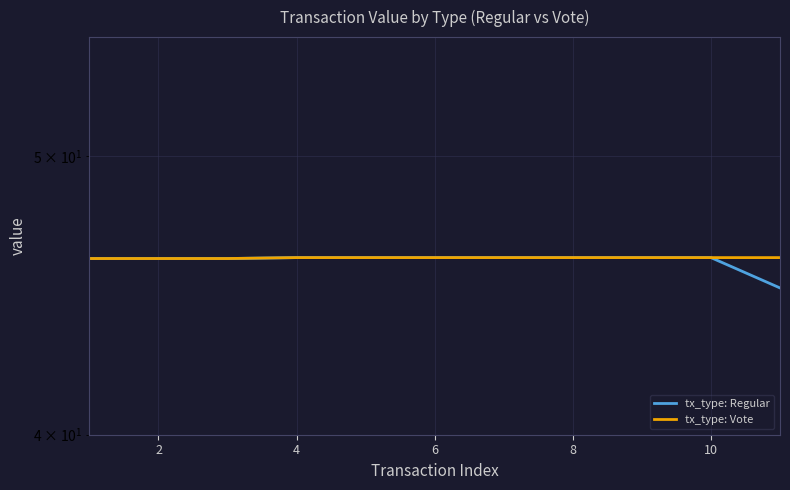

How many lines are shown in the chart?

2